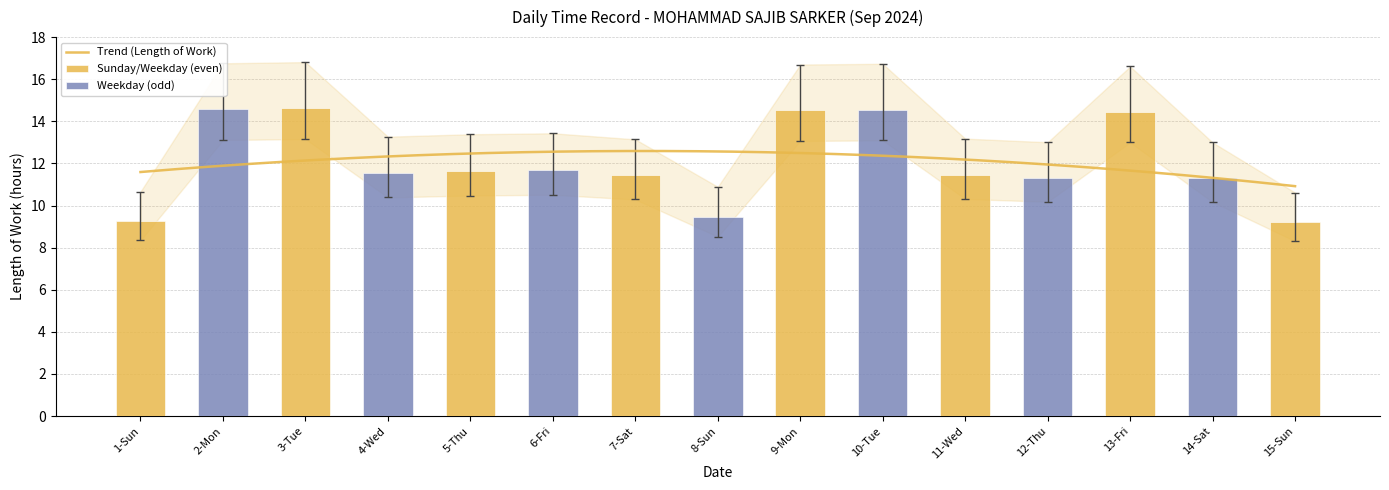

What is the difference between the values at 9-Mon and 3-Tue?

0.1